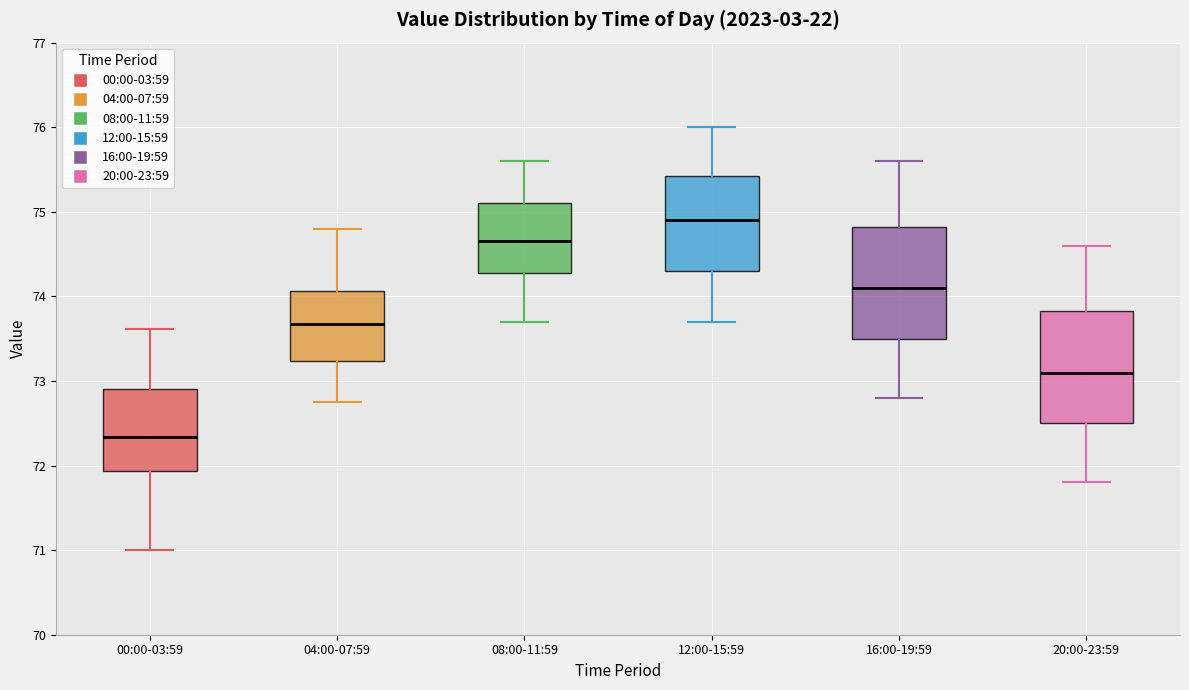

Reading left to right, read every box against the y-axis: the position of its median line, the range the box covers, and the ends of its whiskers. The values are not printed on the chart, so give them approximately, as read against the axis.

00:00-03:59: median 72.3, box 71.9 to 72.9, whiskers 71.0 to 73.6
04:00-07:59: median 73.7, box 73.2 to 74.1, whiskers 72.8 to 74.8
08:00-11:59: median 74.7, box 74.3 to 75.1, whiskers 73.7 to 75.6
12:00-15:59: median 74.9, box 74.3 to 75.4, whiskers 73.7 to 76.0
16:00-19:59: median 74.1, box 73.5 to 74.8, whiskers 72.8 to 75.6
20:00-23:59: median 73.1, box 72.5 to 73.8, whiskers 71.8 to 74.6